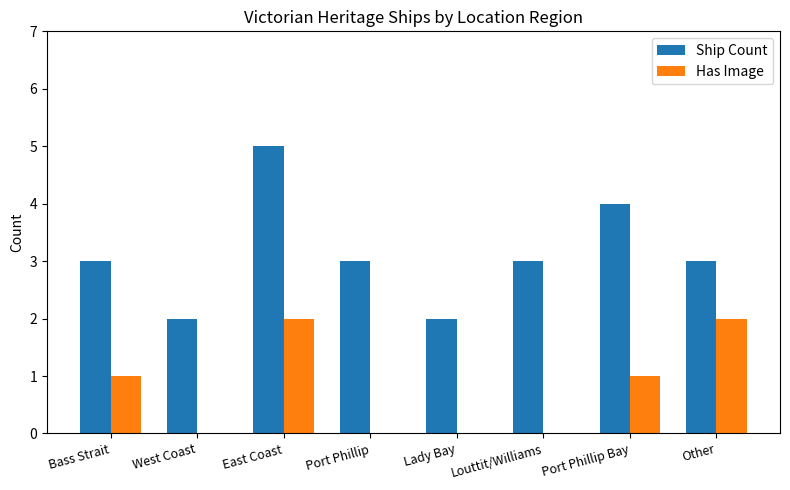

At which category is the sum across all series the highest?

East Coast